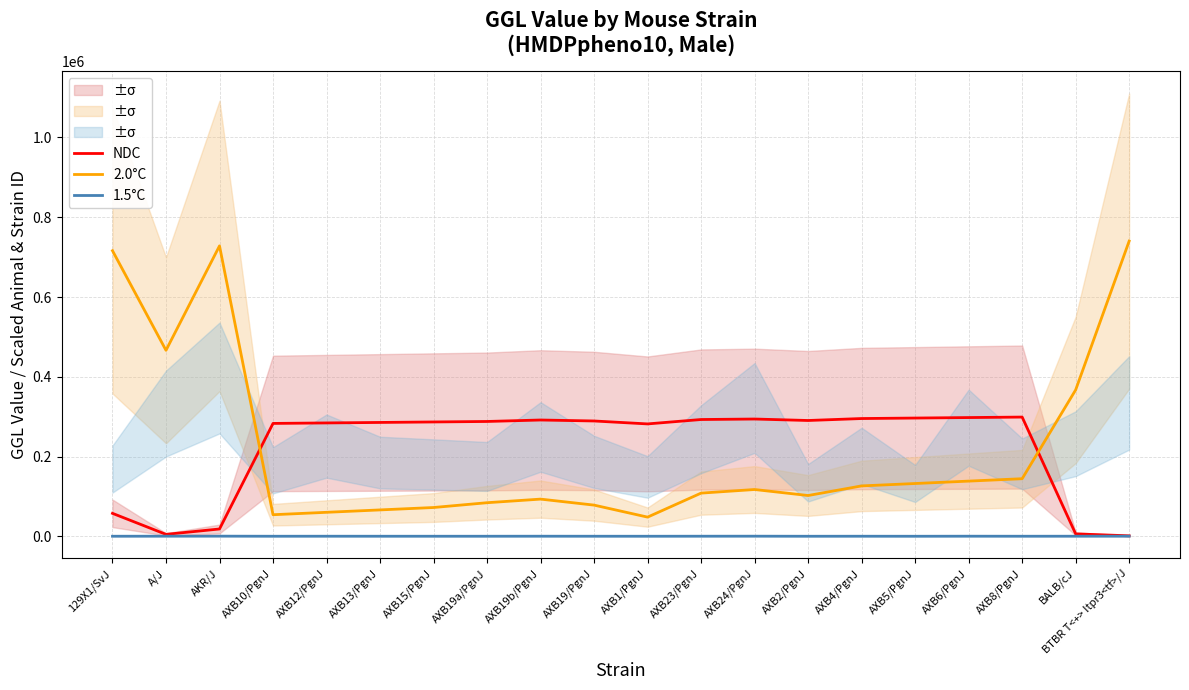

True or false: 1.5°C and 2.0°C intersect in this chart.

False